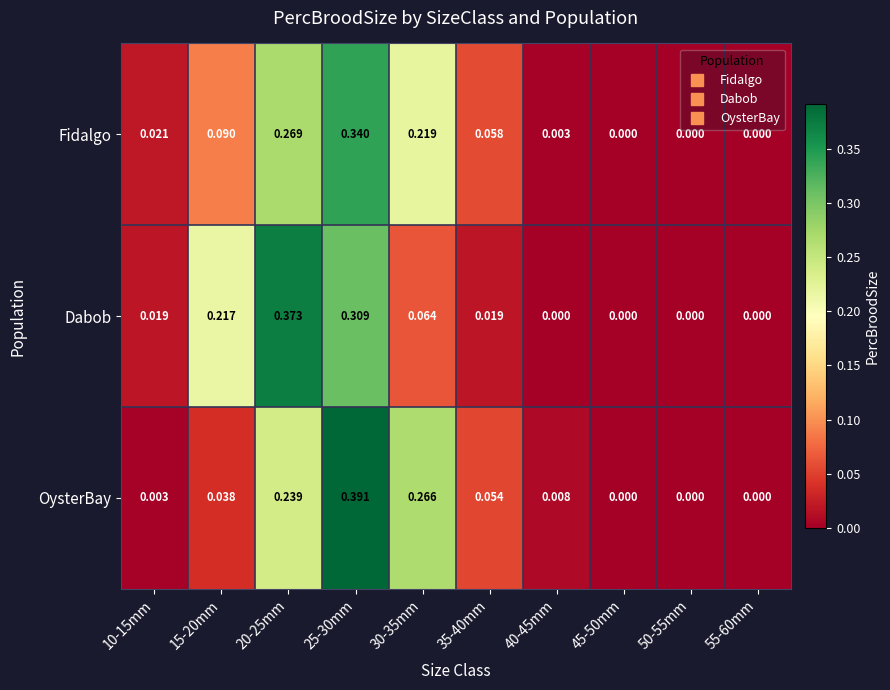

Which series has the widest spread of values?

OysterBay